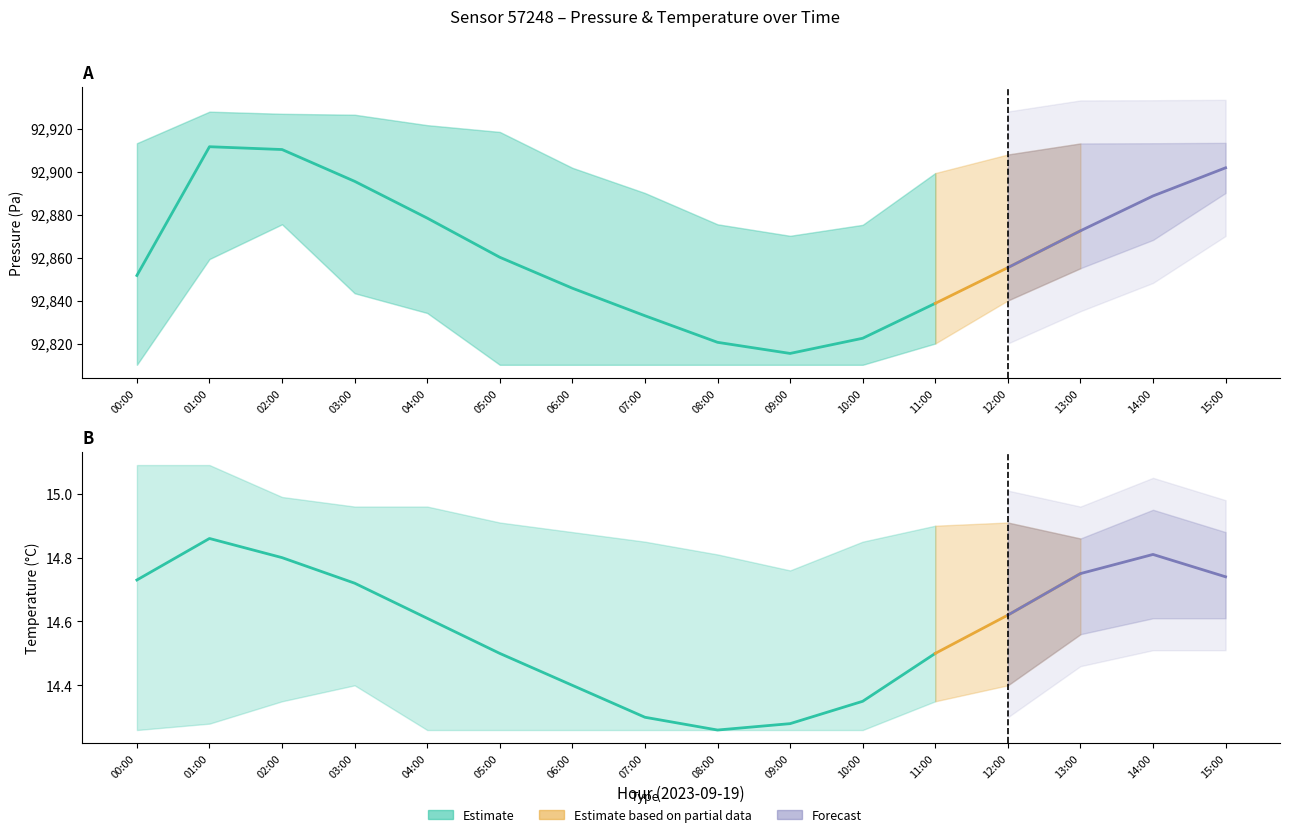

At how many categories does at least one series exceed 81776?

16